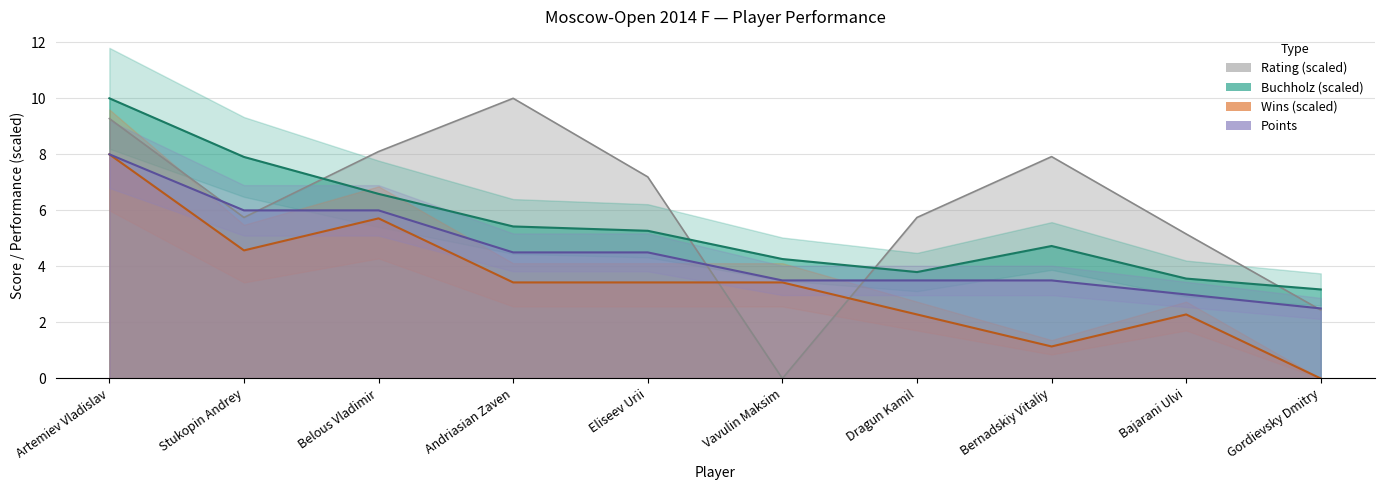

List the series in order of their overall mean, highest first.

Rating, Buchholz, Points, Wins